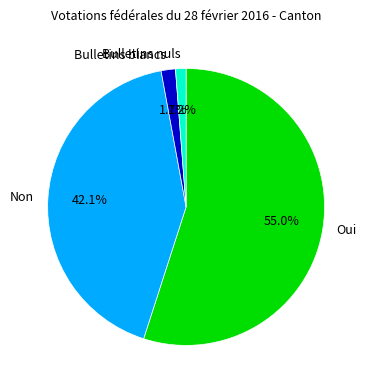

Which has a higher value, Bulletins blancs or Non?

Non